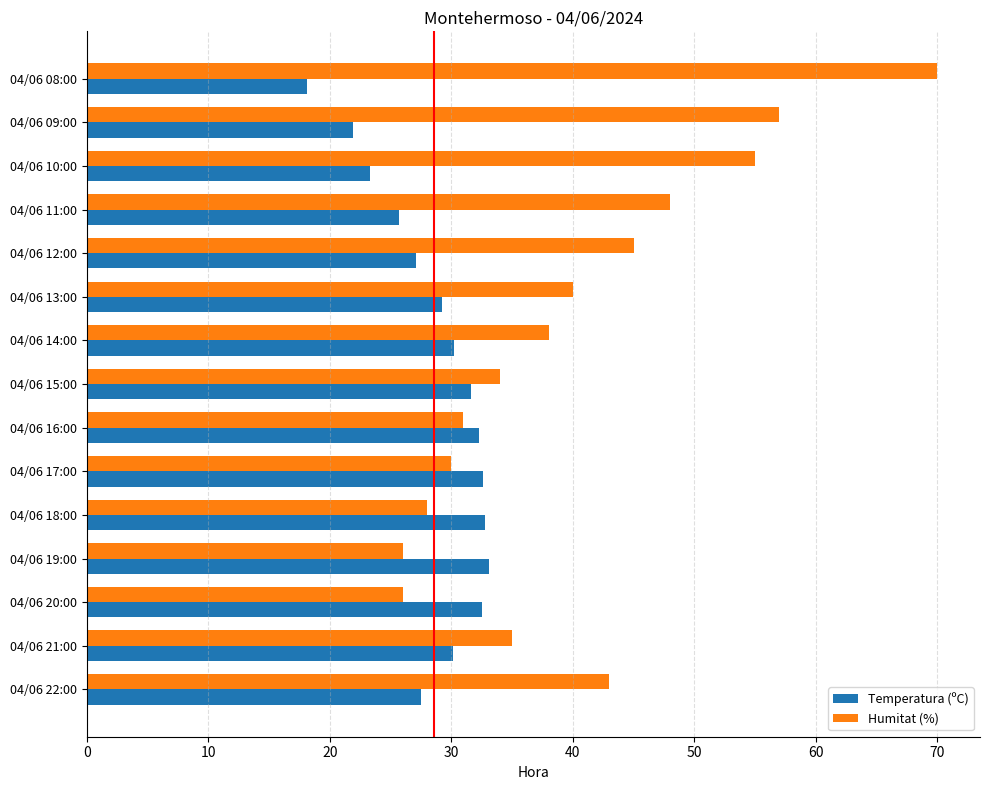

At 04/06 19:00, list the series in order from smallest to largest.

Humitat (%), Temperatura (ºC)